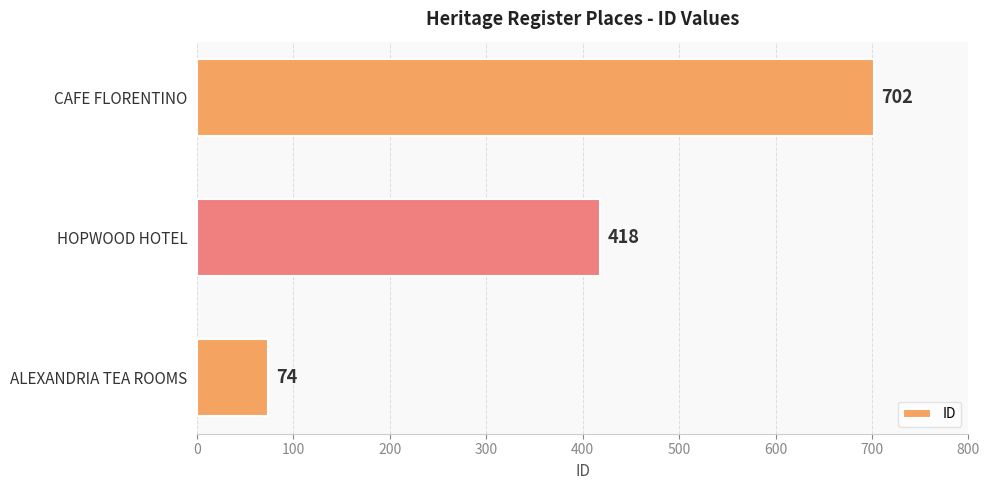

How many bars are there in total?

3